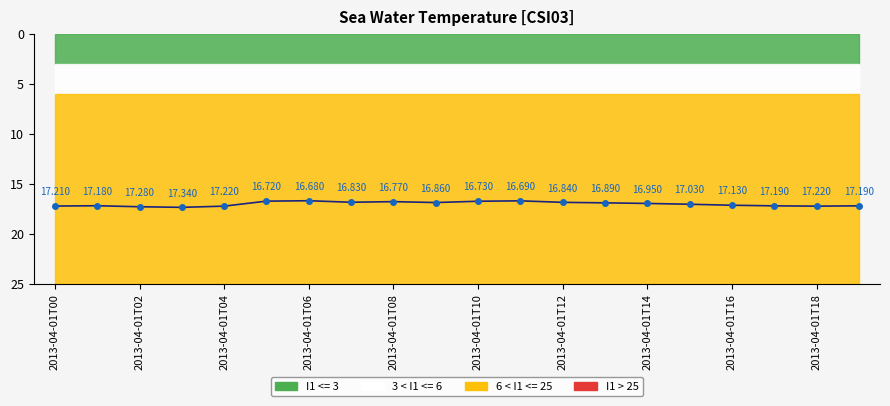

Where is the data nearest to the value 17?

15